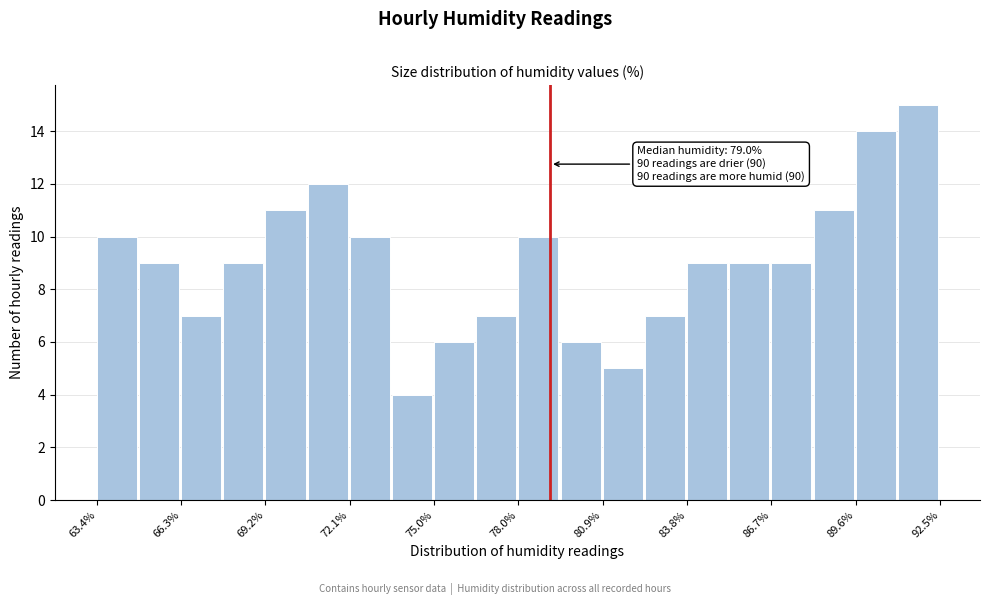

Around what value on the x-axis is the tallest bar? Give the approximate position of its centre, as read against the axis.

91.5